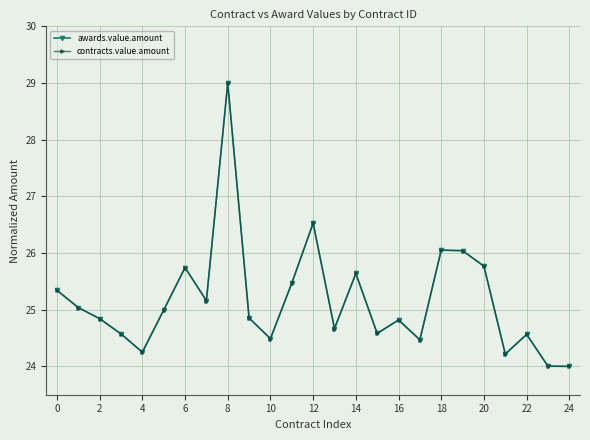

True or false: awards.value.amount has more than 0 points higher than both neighbors.

True